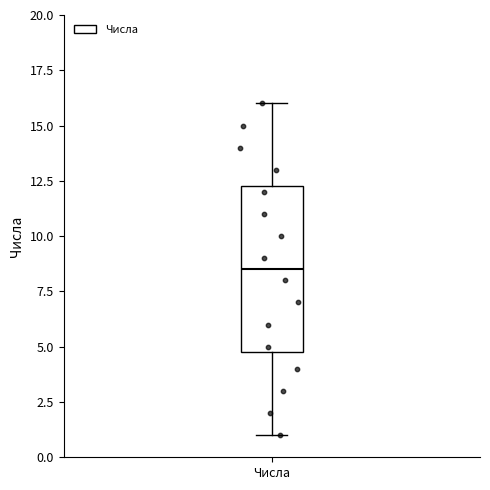

Where does the upper whisker of the box for Числа end on the y-axis? The values are not printed on the chart, so give them approximately, as read against the axis.

16.0